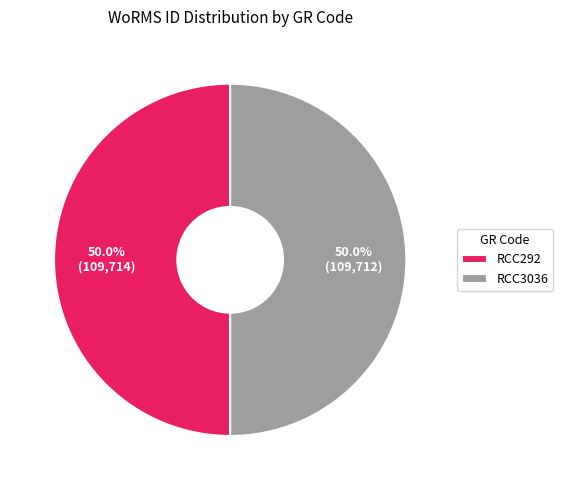

Is it true that RCC292 is 56% of the pie?

False